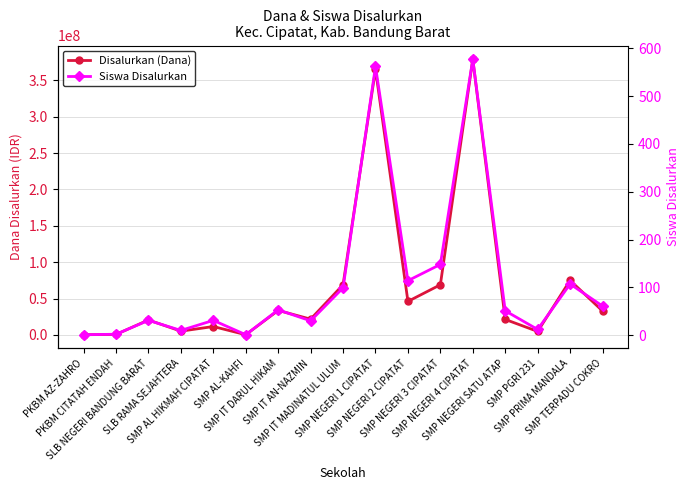

Which series changed the most between SMP IT MADINATUL ULUM and SMP NEGERI SATU ATAP?

Disalurkan (Dana)